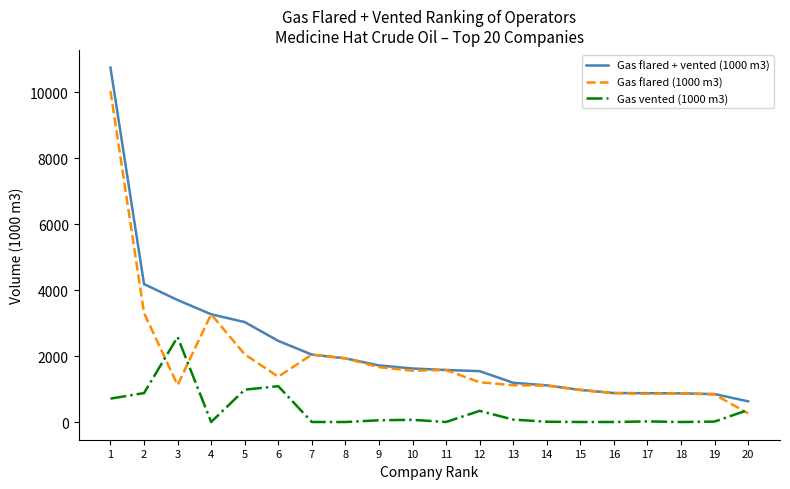

What are all the series names shown in the legend?

Gas flared + vented (1000 m3), Gas flared (1000 m3), Gas vented (1000 m3)